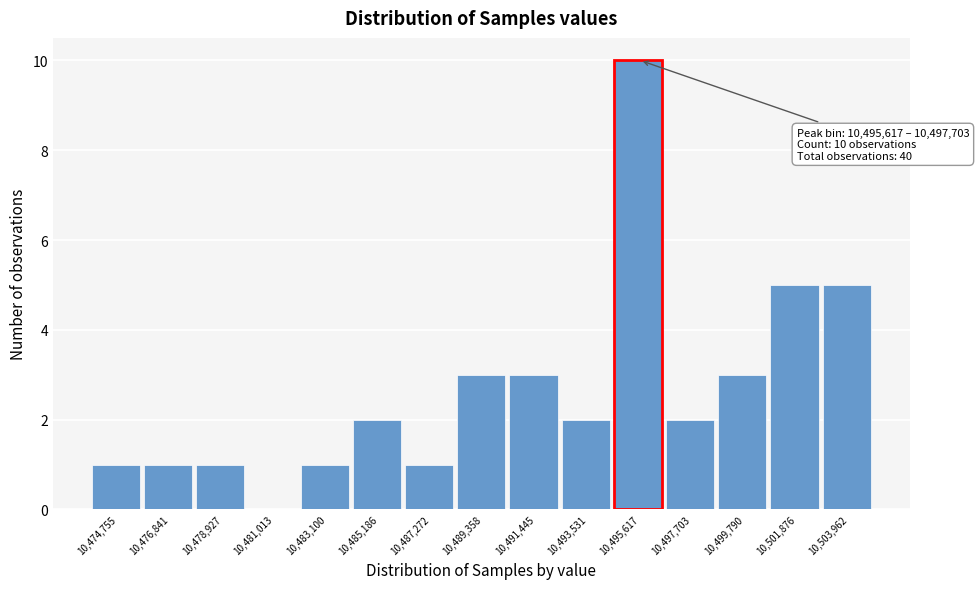

Reading left to right, transcribe all the data shown in this chart.

10,474,755=1	10,476,841=1	10,478,927=1	10,481,013=0	10,483,100=1	10,485,186=2	10,487,272=1	10,489,358=3	10,491,445=3	10,493,531=2	10,495,617=10	10,497,703=2	10,499,790=3	10,501,876=5	10,503,962=5